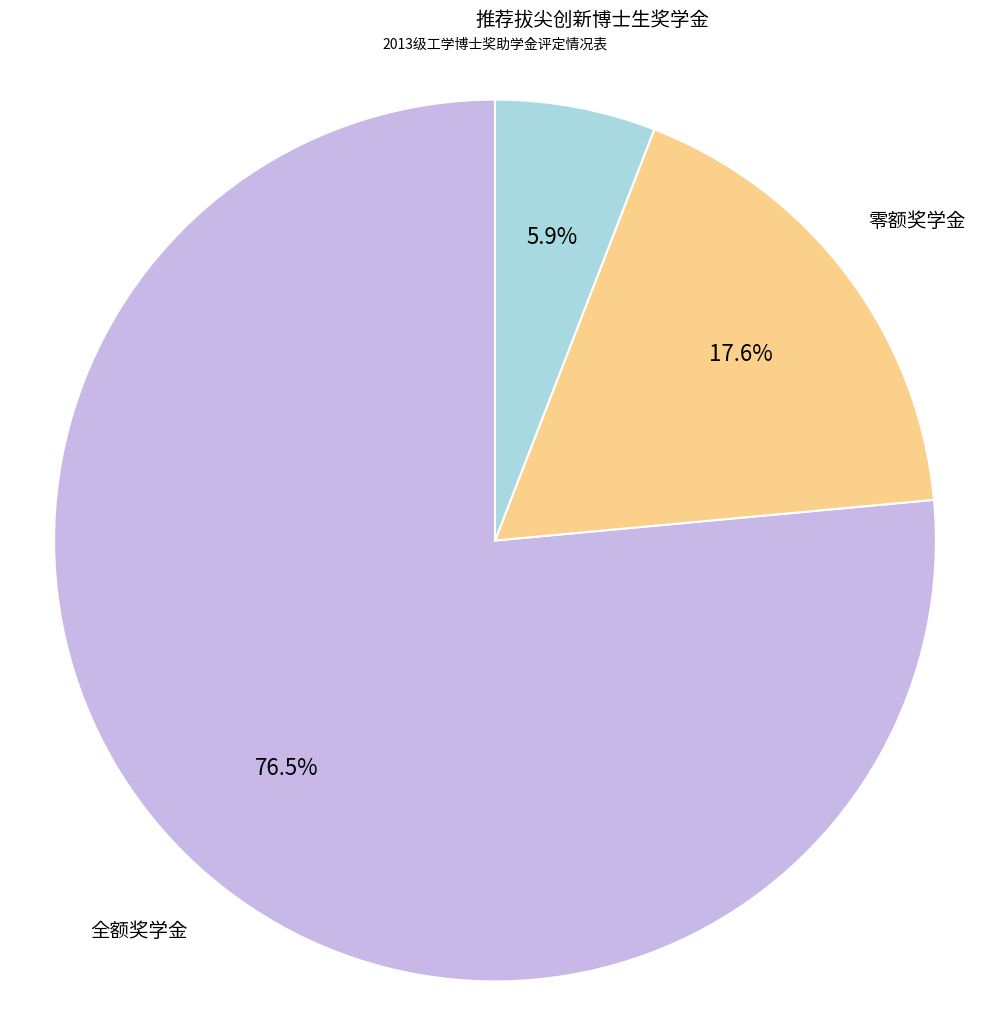

What is the majority slice?

全额奖学金